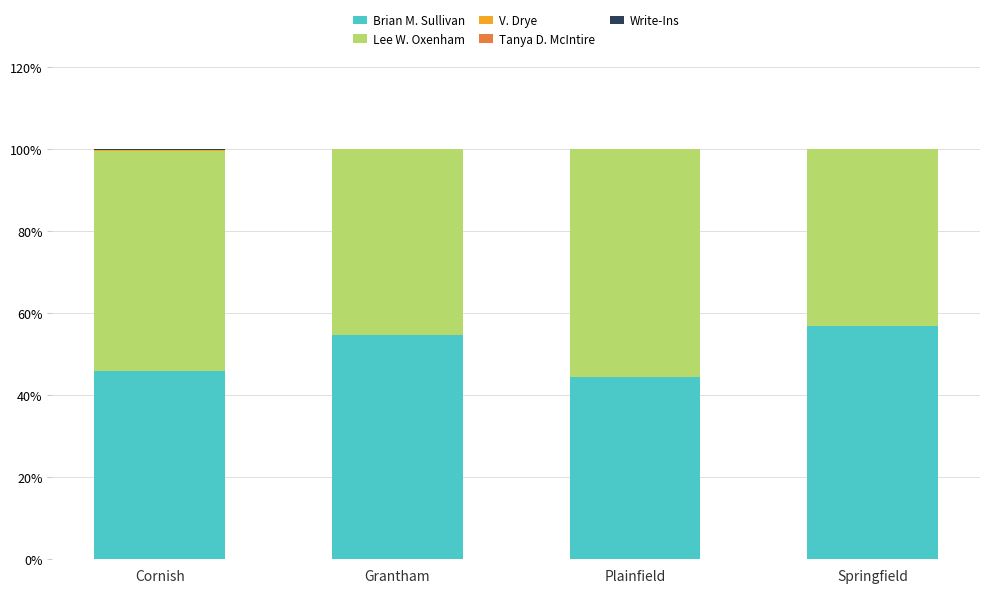

Are the bars grouped side by side (vs. stacked)?

No